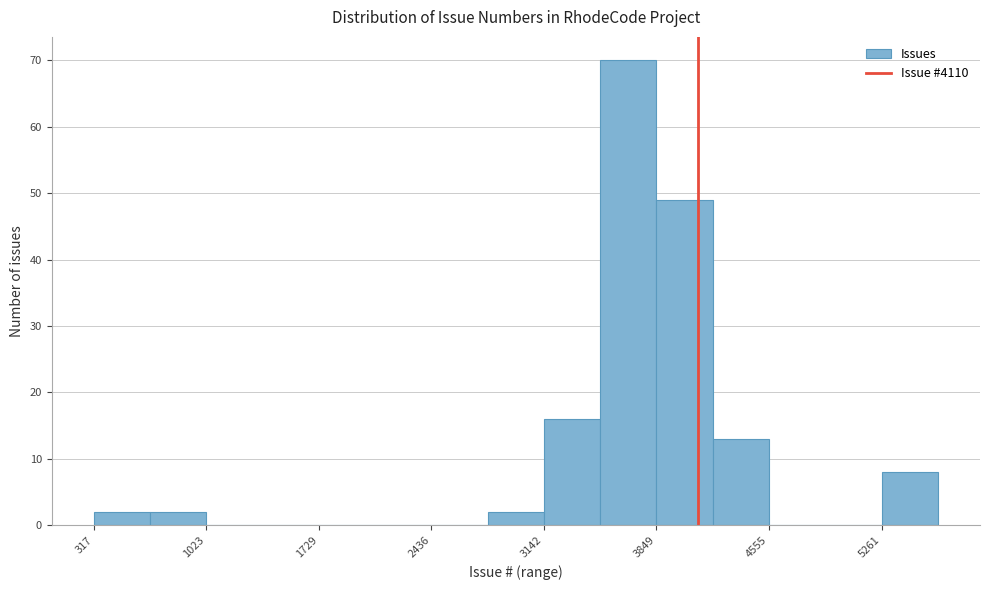

Around what value on the x-axis is the tallest bar? Give the approximate position of its centre, as read against the axis.

3700